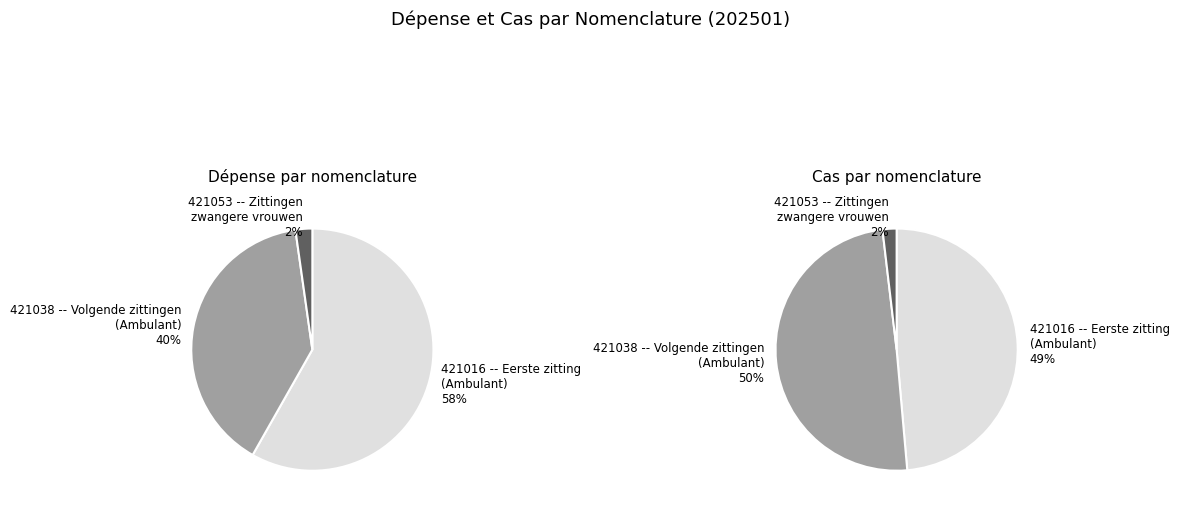

How many segments does this pie chart have?

3